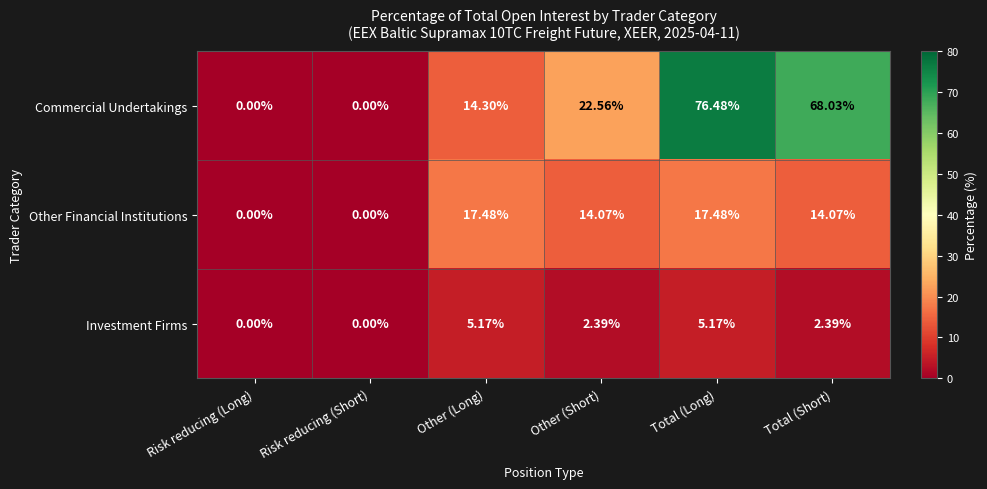

List the series in order of their overall mean, lowest first.

Investment Firms, Other Financial Institutions, Commercial Undertakings